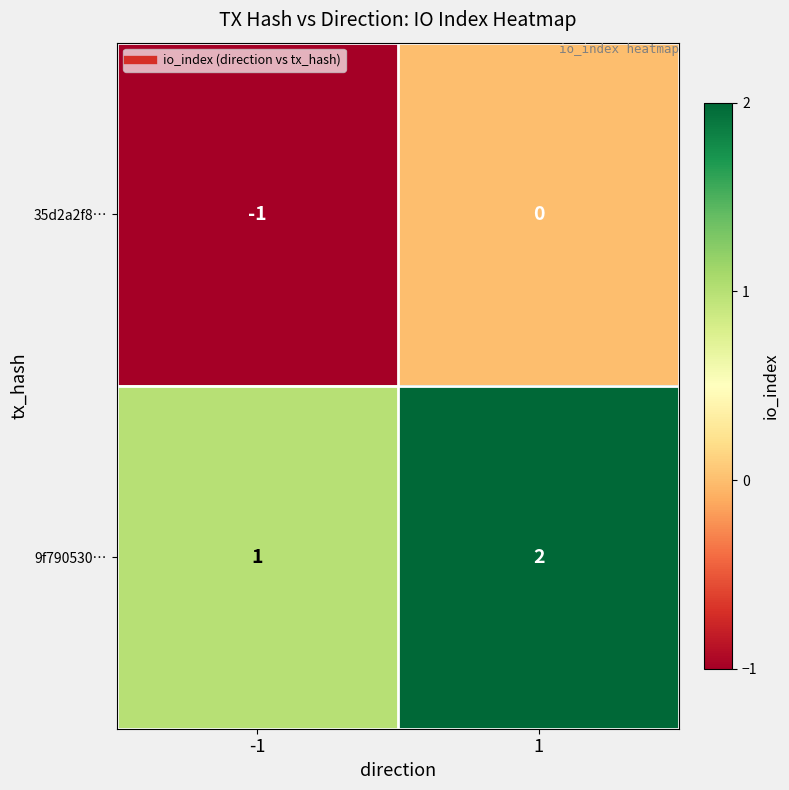

What is the greatest value displayed?

2